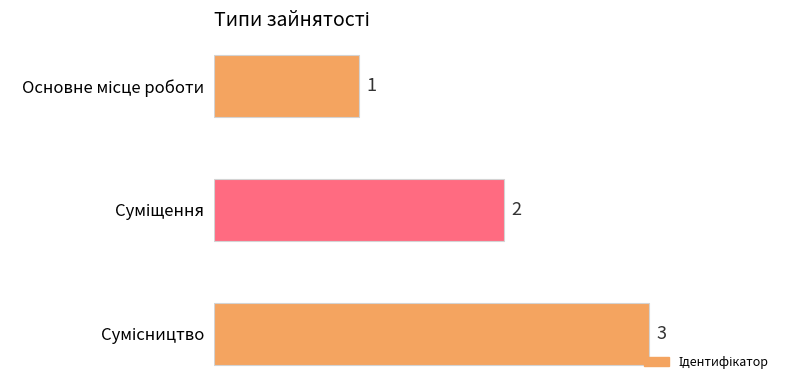

How many data points does each series have?

3